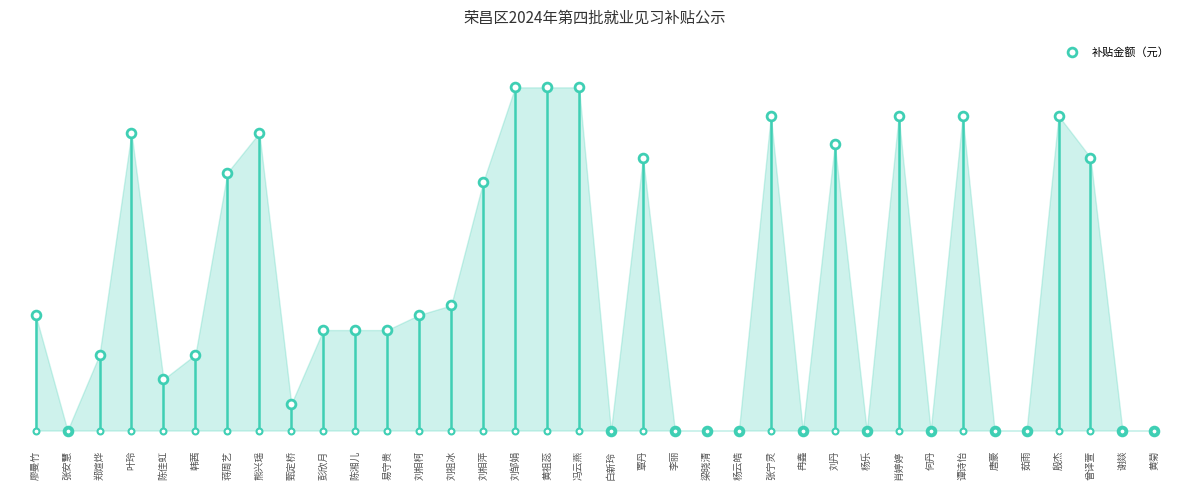

Which has a higher value, 白新玲 or 廖曼竹?

廖曼竹